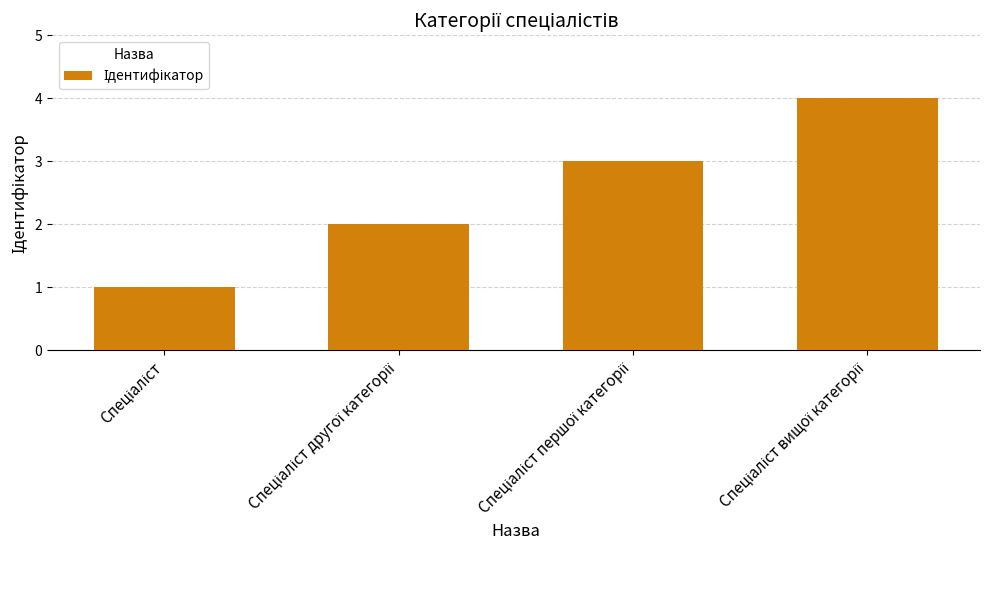

What is the greatest value displayed?

4